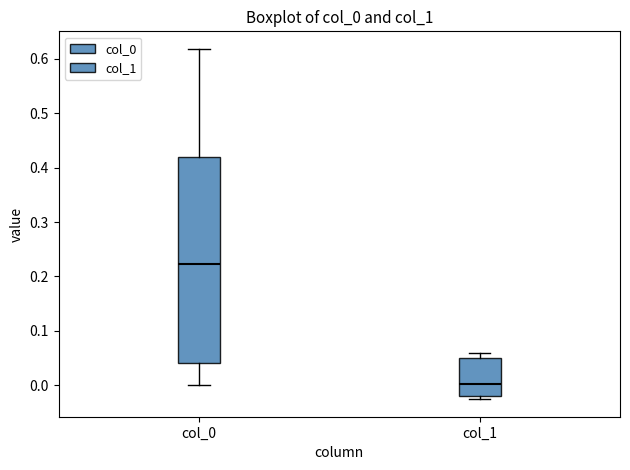

Which box has the highest median line?

col_0